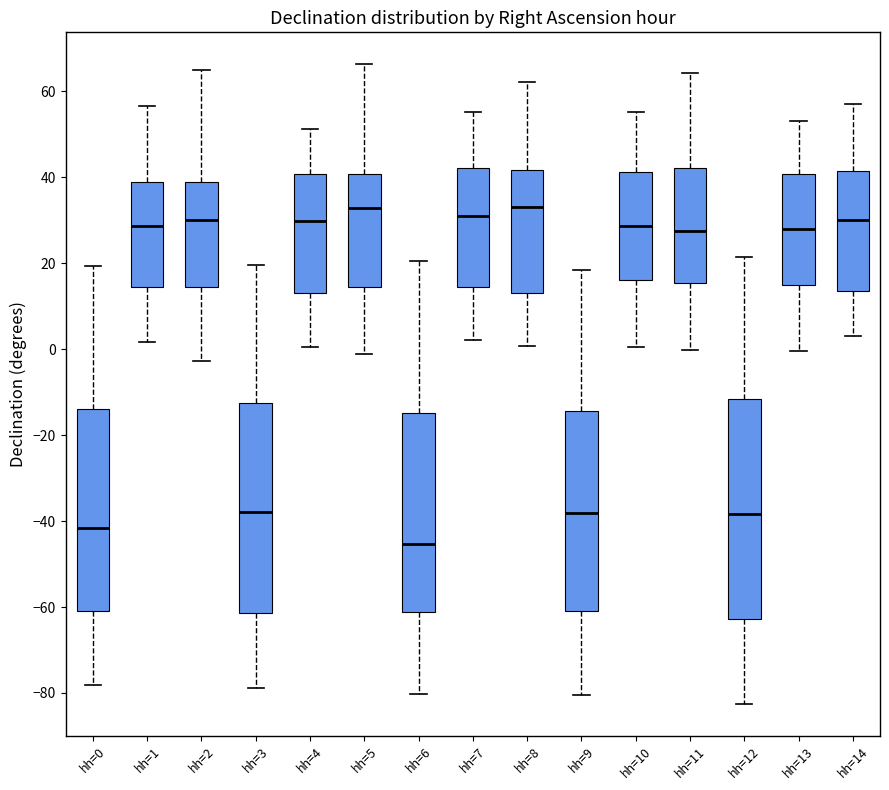

Reading left to right, transcribe this box plot: for each box, give where its median line is, the range the box spans, and where its two whiskers end, as read against the y-axis. The values are not printed on the chart, so give them approximately, as read against the axis.

hh=0: median -42, box -60 to -14, whiskers -78 to 20
hh=1: median 28, box 14 to 38, whiskers 2 to 56
hh=2: median 30, box 14 to 38, whiskers -2 to 64
hh=3: median -38, box -62 to -12, whiskers -78 to 20
hh=4: median 30, box 14 to 40, whiskers 0 to 52
hh=5: median 32, box 14 to 40, whiskers -2 to 66
hh=6: median -46, box -62 to -14, whiskers -80 to 20
hh=7: median 32, box 14 to 42, whiskers 2 to 56
hh=8: median 32, box 14 to 42, whiskers 0 to 62
hh=9: median -38, box -60 to -14, whiskers -80 to 18
hh=10: median 28, box 16 to 42, whiskers 0 to 56
hh=11: median 28, box 16 to 42, whiskers 0 to 64
hh=12: median -38, box -62 to -12, whiskers -82 to 22
hh=13: median 28, box 14 to 40, whiskers 0 to 54
hh=14: median 30, box 14 to 42, whiskers 4 to 58